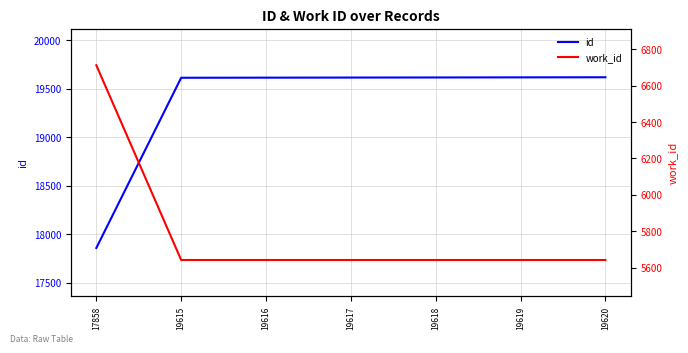

At which label does id reach its minimum?

17858